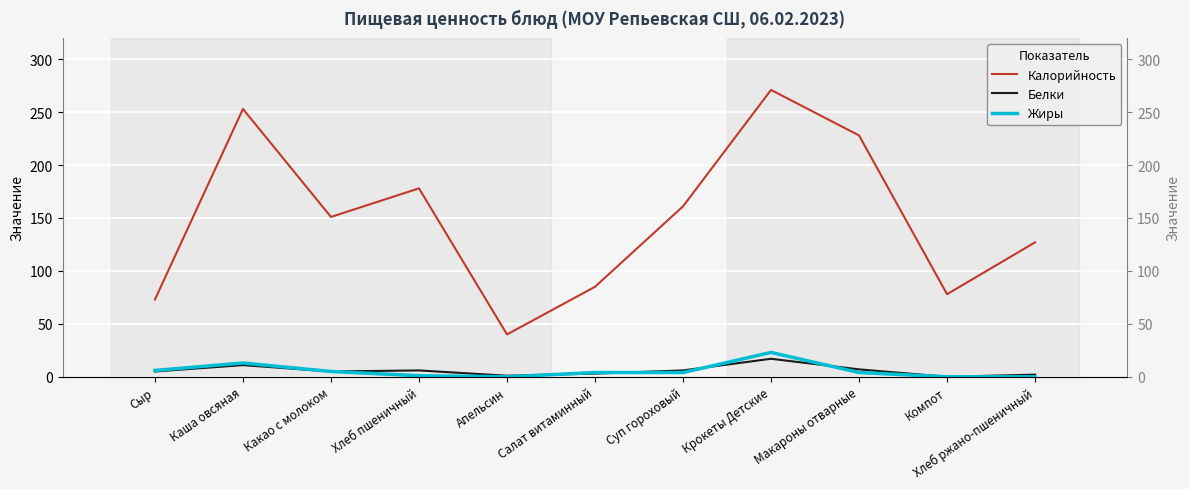

Which category has the lowest value across all series?

Компот